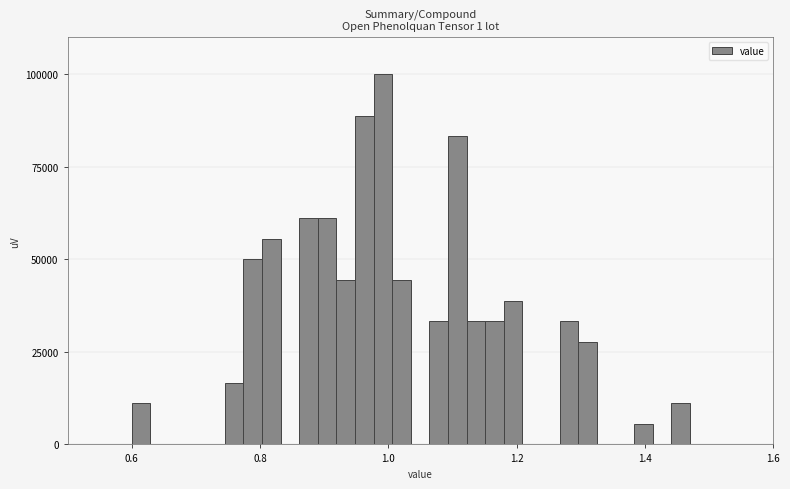

Read against the x-axis, roughly where is the centre of the tallest bar?

1.00